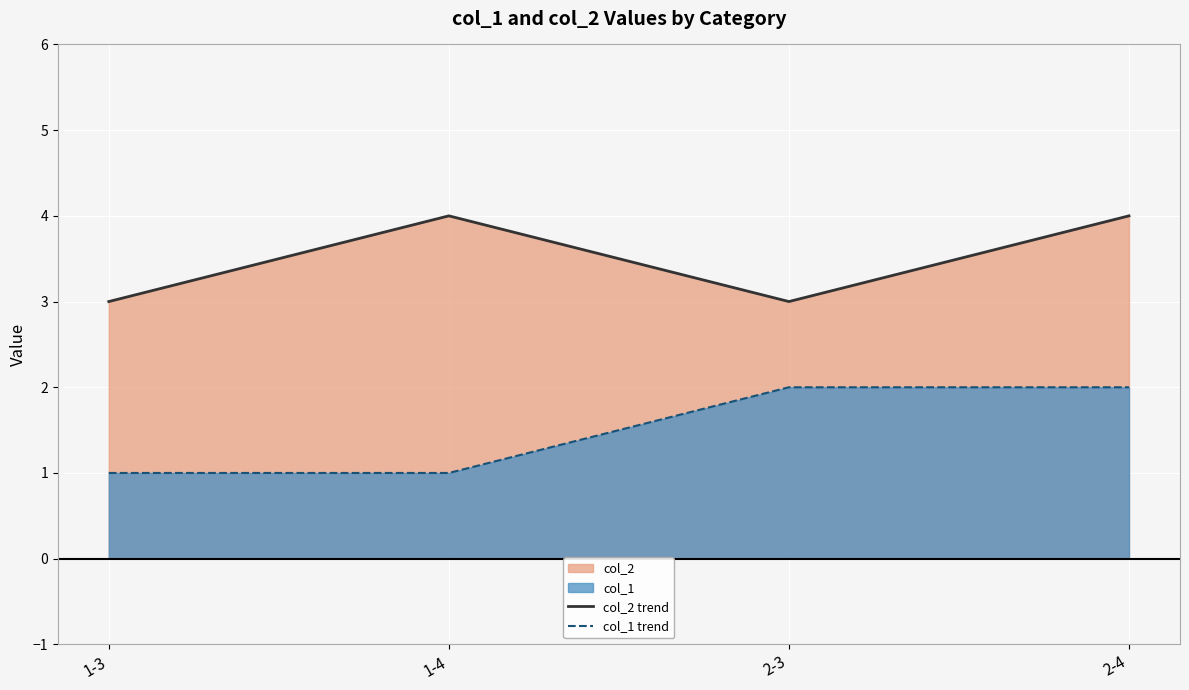

What position from the right is 1-3?

4